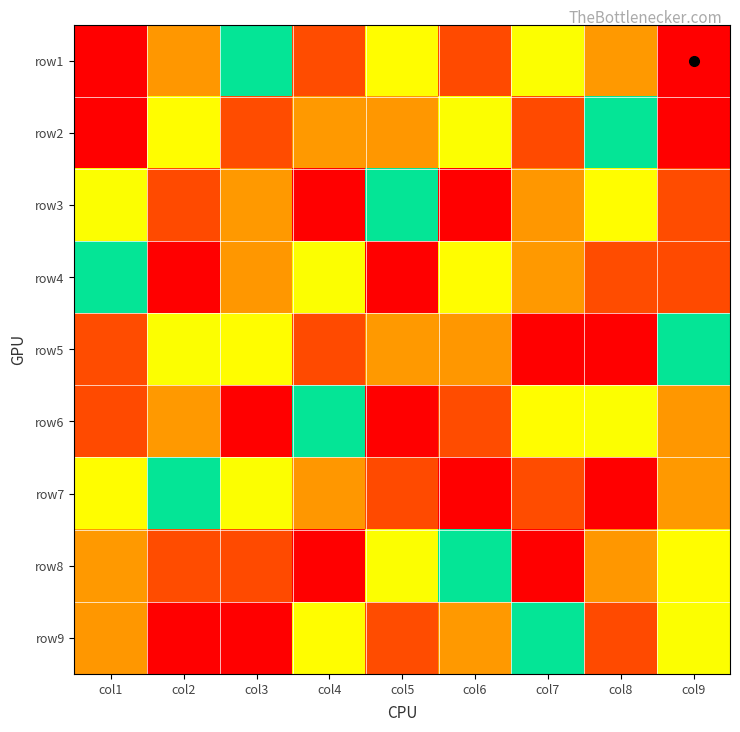

What is the difference between the highest and lowest values at col7?

8